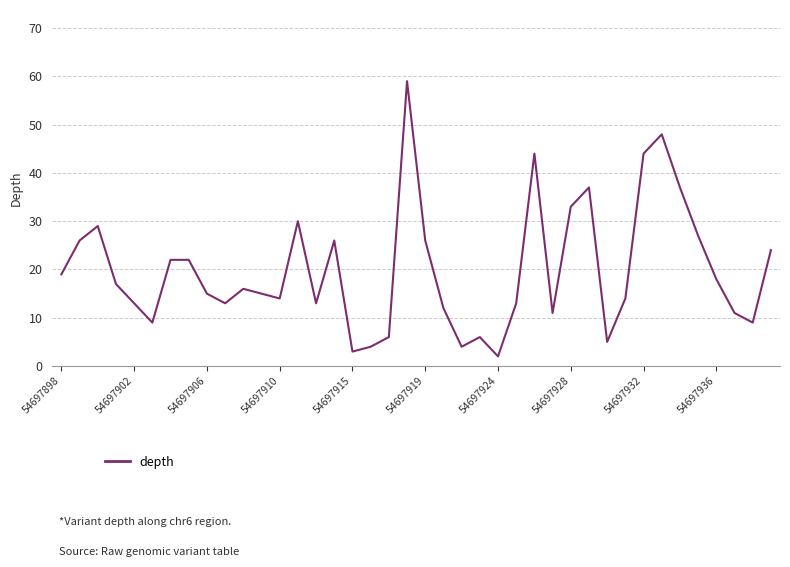

What is the greatest value displayed?

59